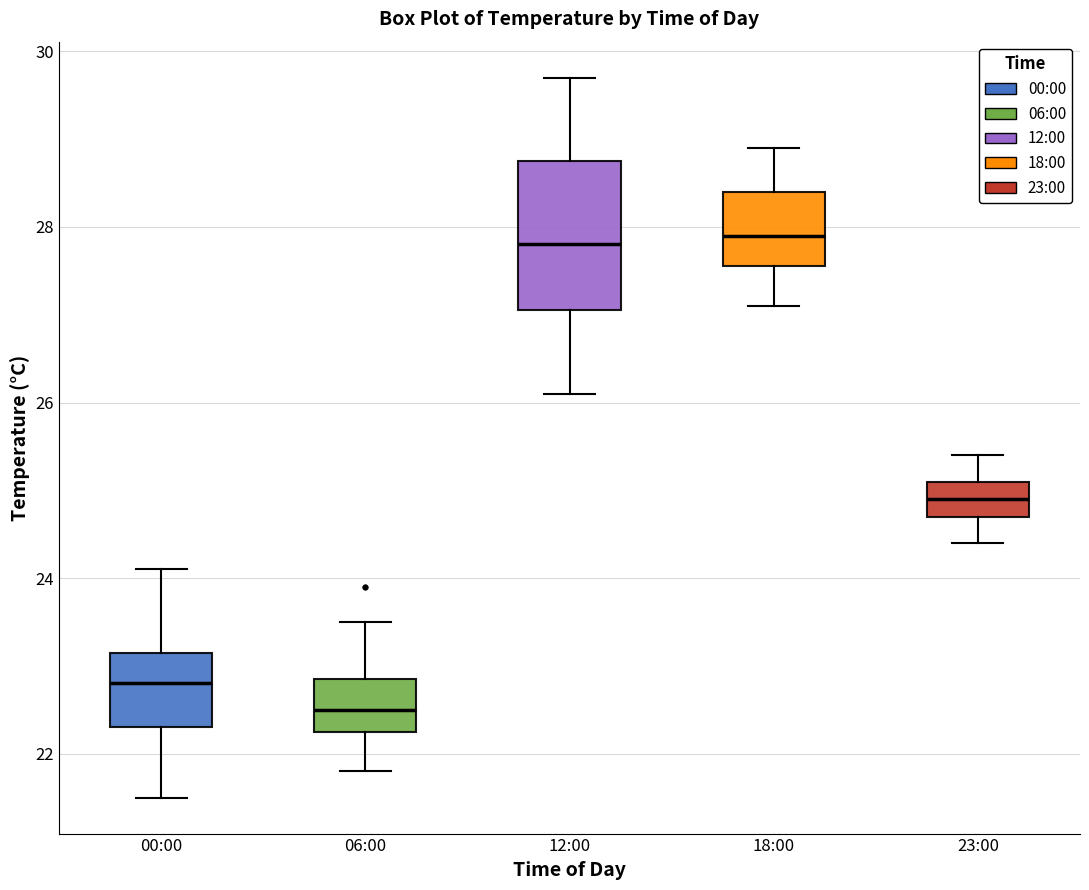

Reading left to right, read every box against the y-axis: the position of its median line, the range the box covers, and the ends of its whiskers. The values are not printed on the chart, so give them approximately, as read against the axis.

00:00: median 22.8, box 22.4 to 23.2, whiskers 21.6 to 24.2
06:00: median 22.6, box 22.2 to 22.8, whiskers 21.8 to 23.6
12:00: median 27.8, box 27.0 to 28.8, whiskers 26.2 to 29.8
18:00: median 28.0, box 27.6 to 28.4, whiskers 27.2 to 29.0
23:00: median 25.0, box 24.8 to 25.2, whiskers 24.4 to 25.4